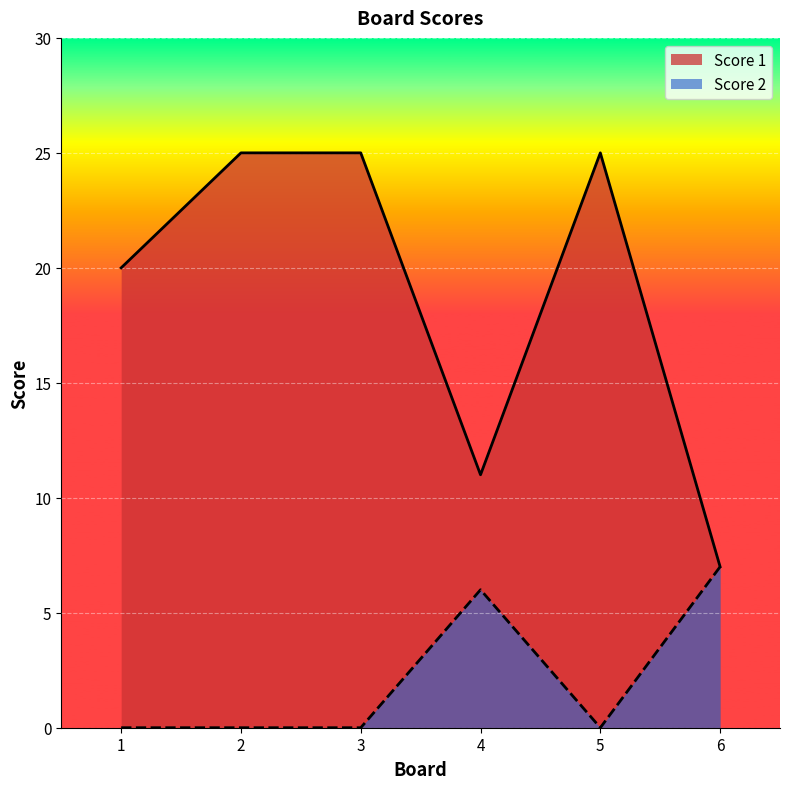

What is the value of the Score 1 point at the 2nd from the left?

25